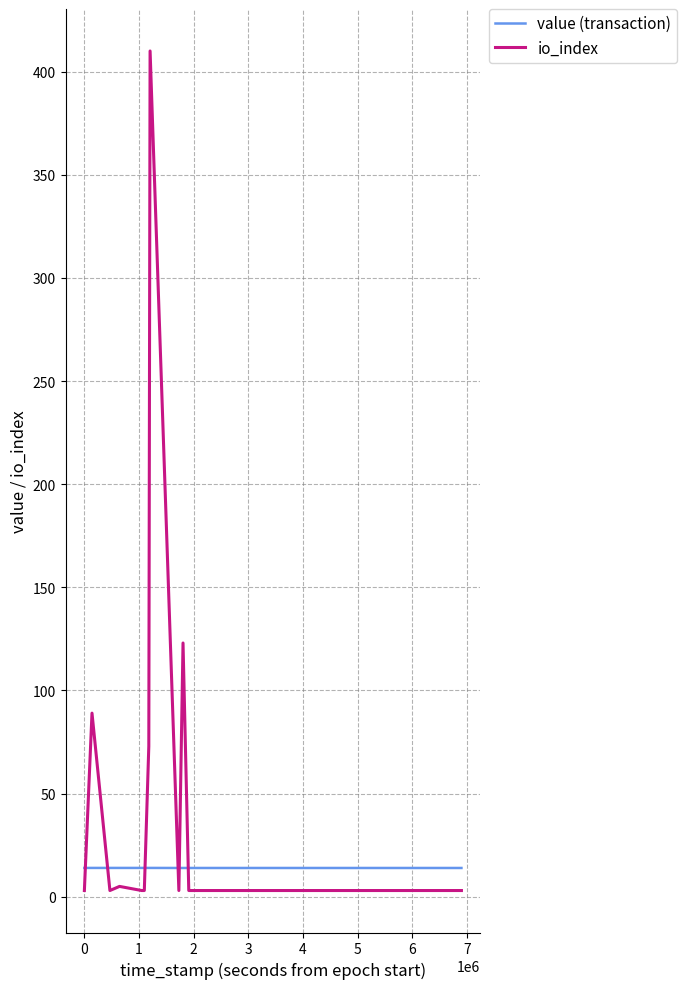

What is the minimum value shown in the chart?

3.0